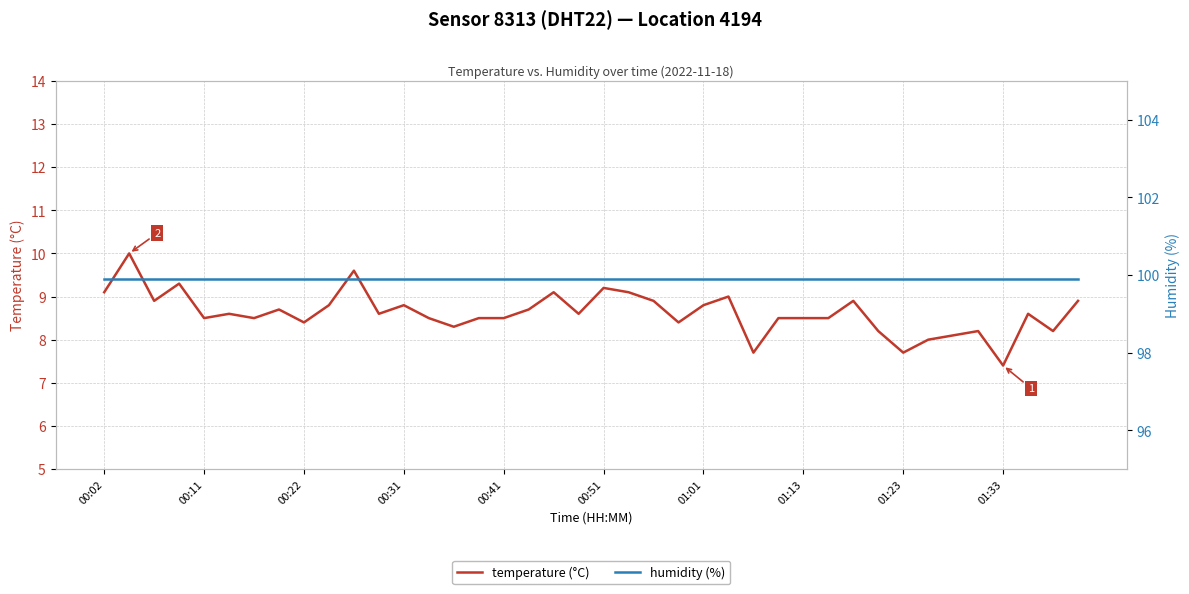

Rank the categories by humidity (%) value from highest to lowest.

00:02, 00:11, 00:22, 00:31, 00:41, 00:51, 01:01, 01:13, 01:23, 01:33, 10, 11, 12, 13, 14, 15, 16, 17, 18, 19, 20, 21, 22, 23, 24, 25, 26, 27, 28, 29, 30, 31, 32, 33, 34, 35, 36, 37, 38, 39